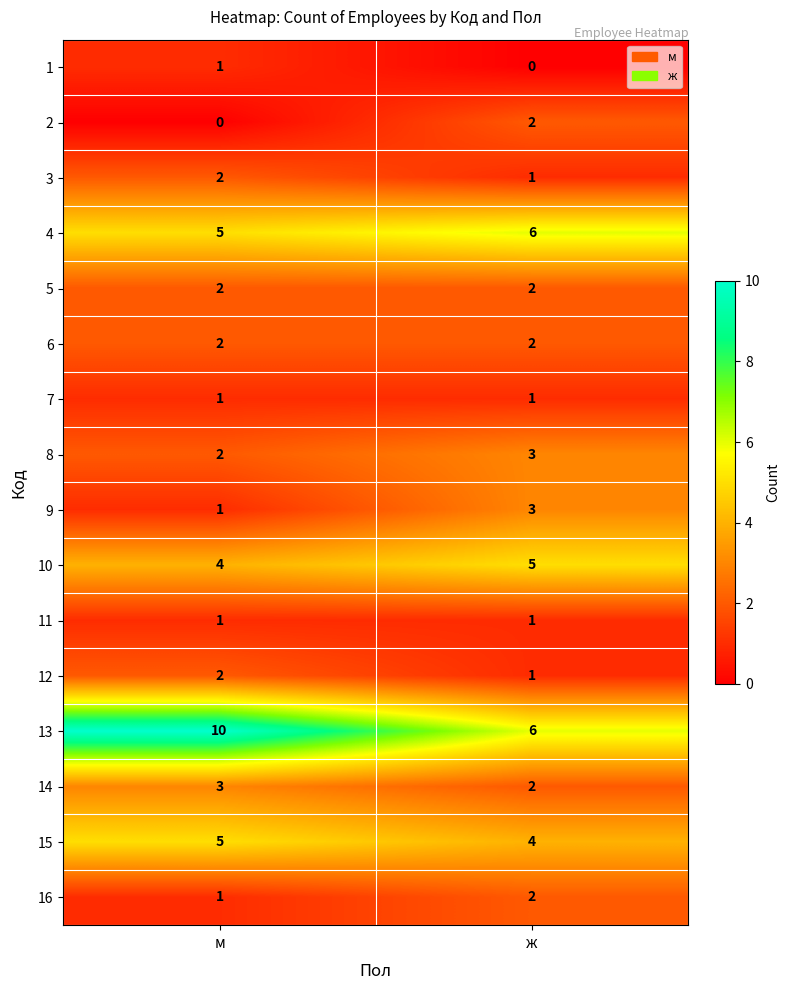

Which series has the largest range (max minus min)?

13